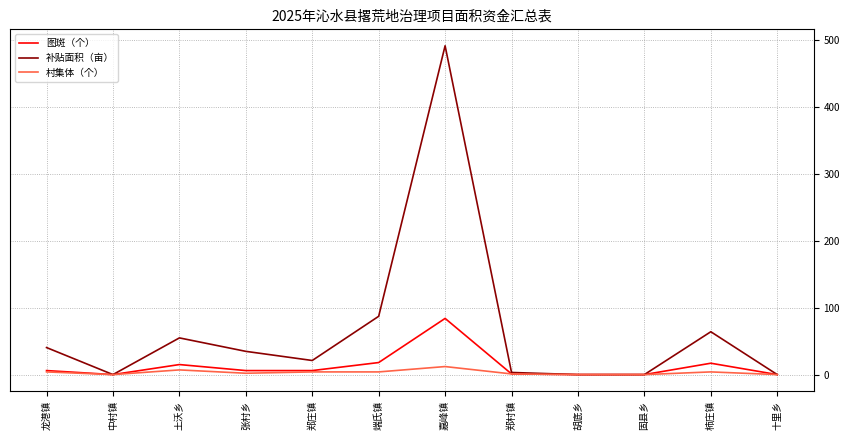

List the series in order of their peak value, lowest first.

村集体（个）, 图斑（个）, 补贴面积（亩）